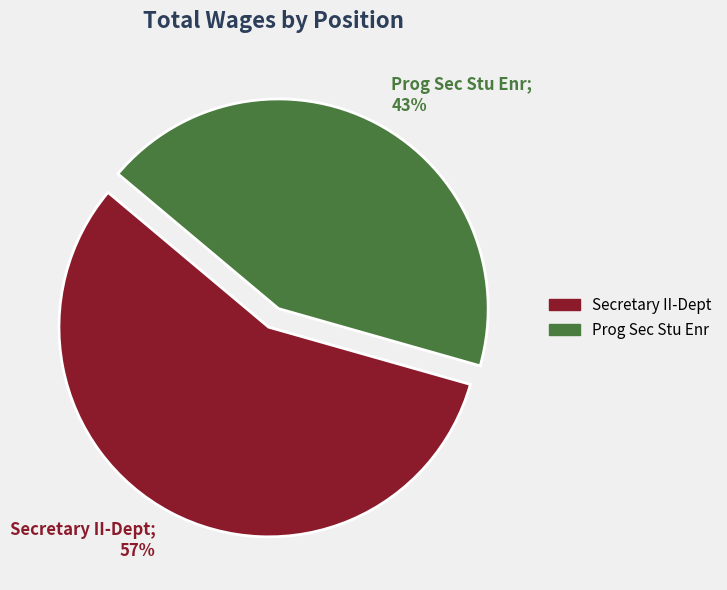

What percentage is the Secretary II-Dept slice, to the nearest percent?

57%